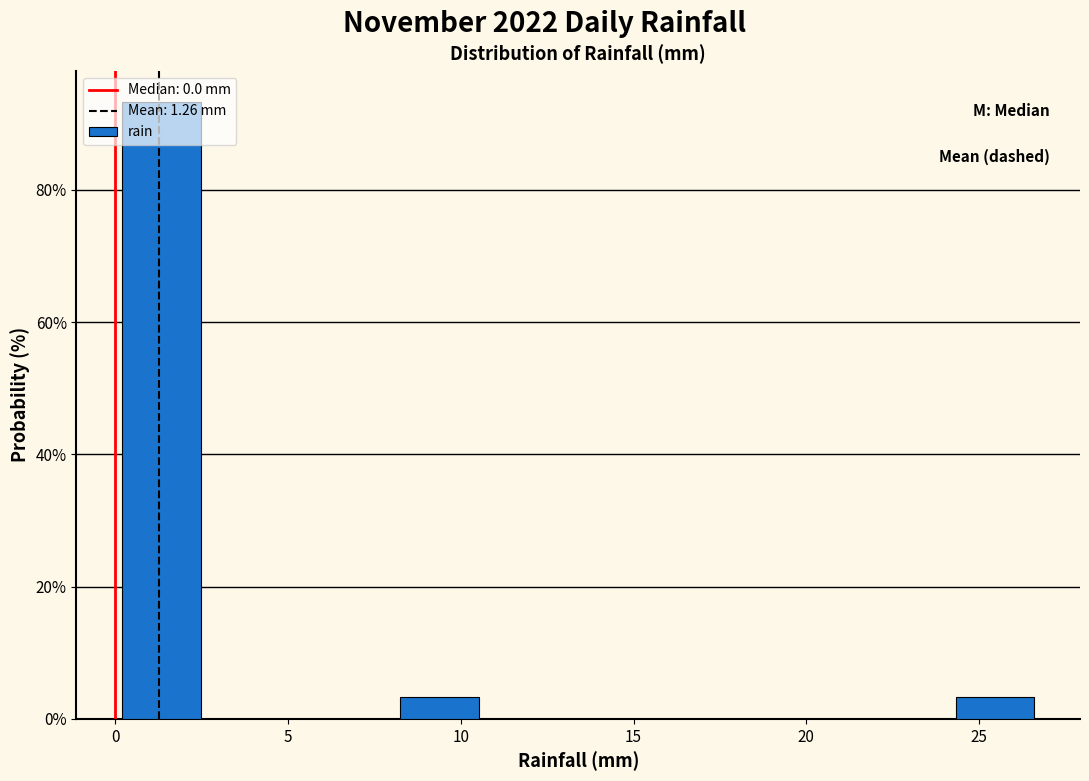

What is the height of the bar covering 0.0 to 2.5 on the x-axis? Neither the bar edges nor the heights are printed on the chart, so give them approximately, as read against the axes.

94